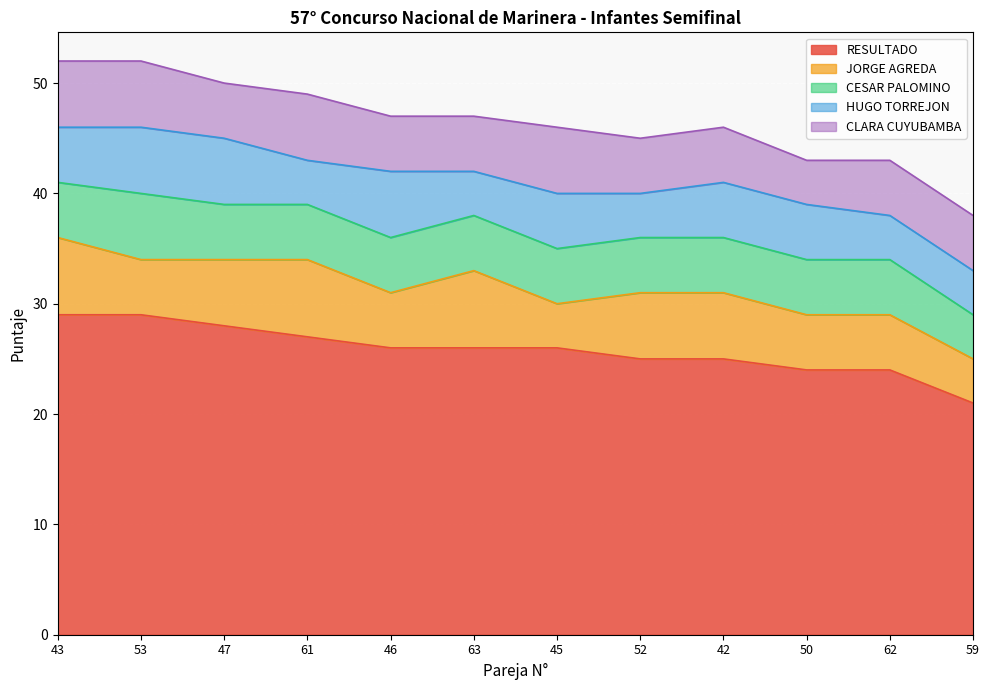

Is the value of CLARA CUYUBAMBA at 50 greater than the value of HUGO TORREJON at 42?

No